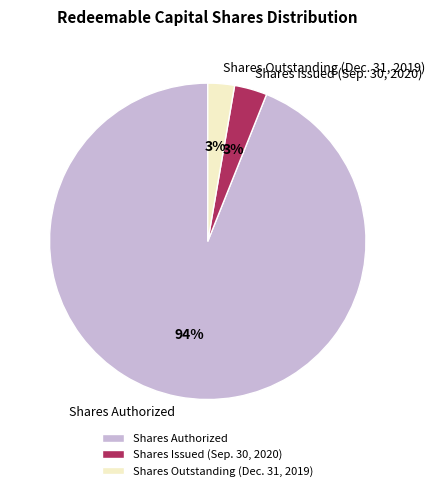

To the nearest percent, what is the difference between the largest and smallest slice percentages?

91%